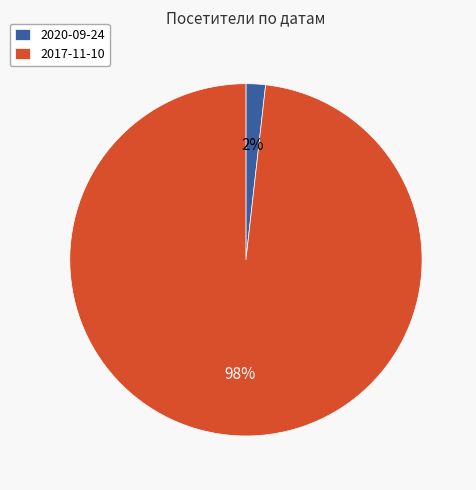

The 2017-11-10 slice represents 98% of the pie. True or false?

True